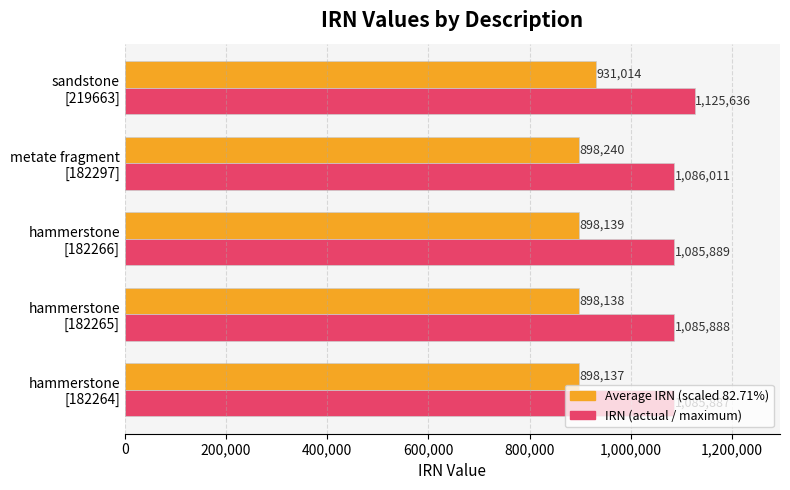

What is the smallest value displayed?

898137.1